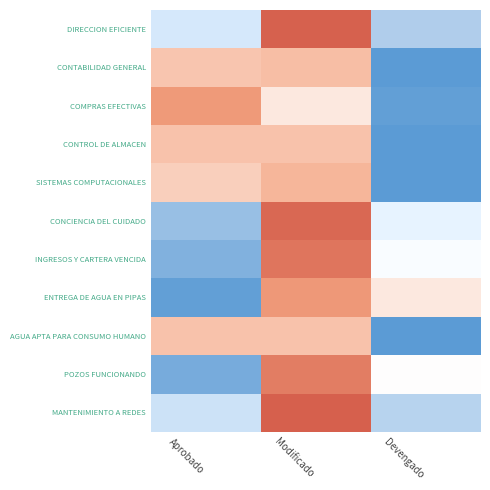

At how many categories does at least one series exceed 0?

3